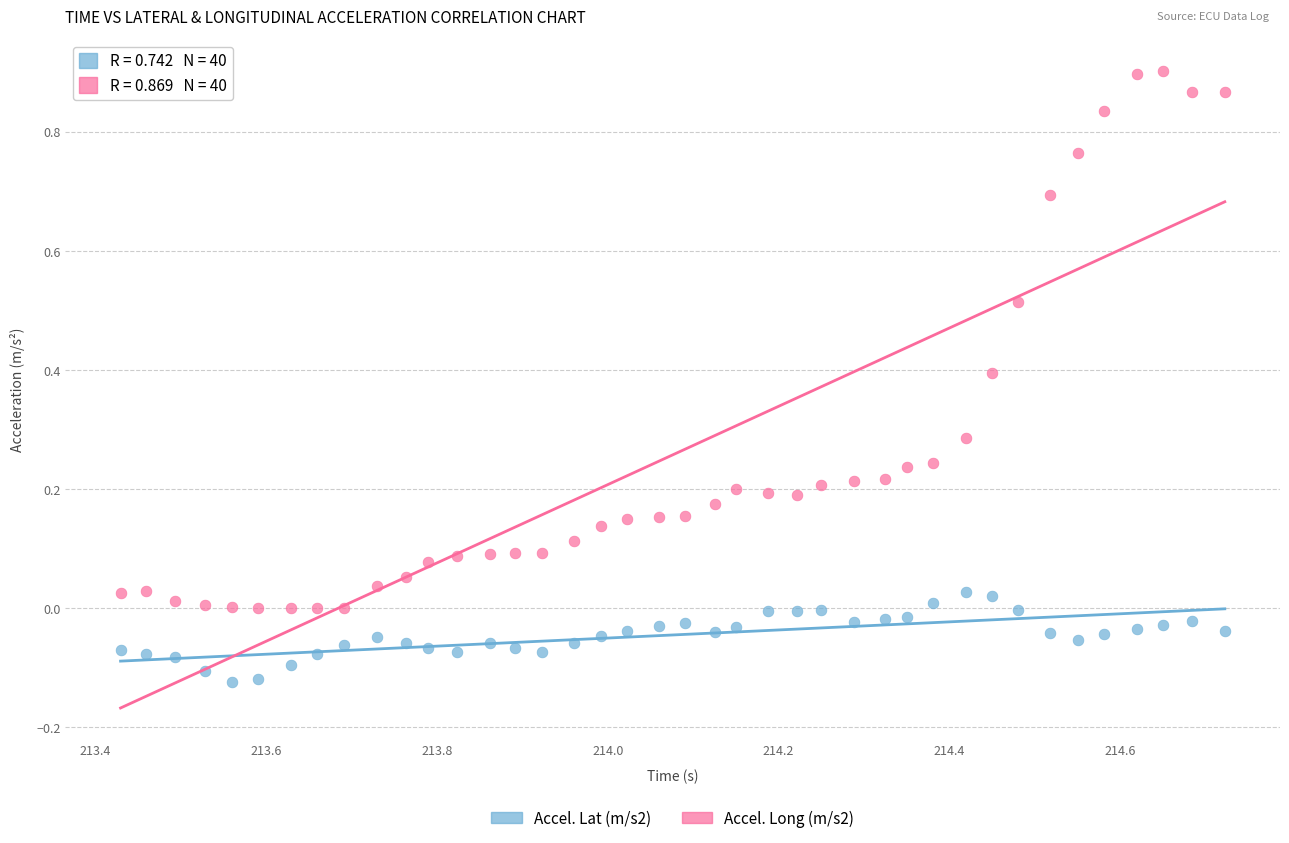

What is the X range (max minus min) for the scatter plot?

1.3